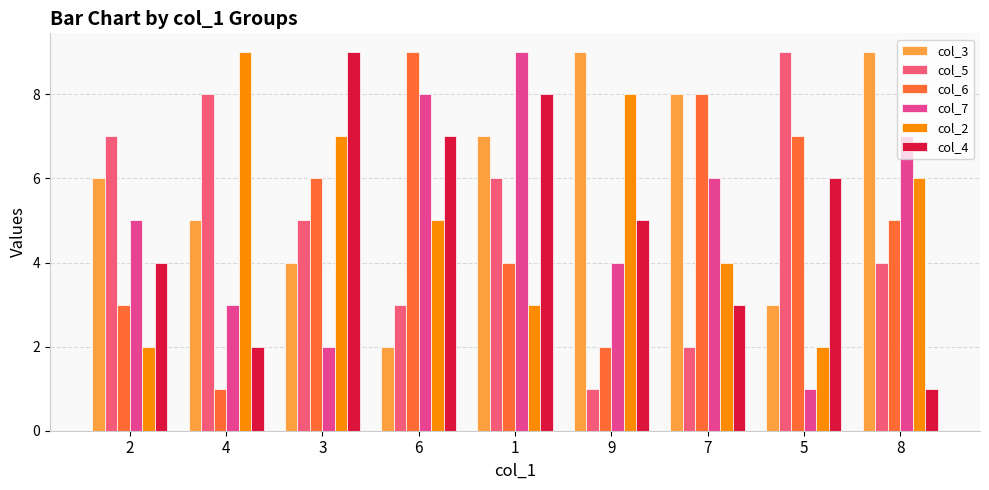

Count the col_5 values in the range 3 to 7.

5